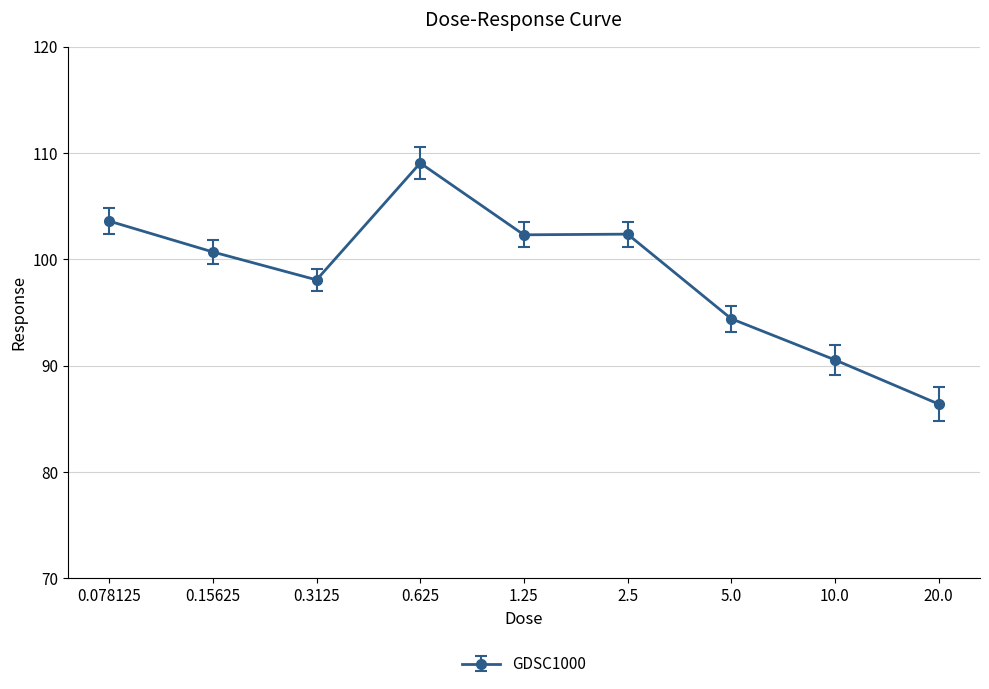

Which label corresponds to the largest value in the chart?

0.625